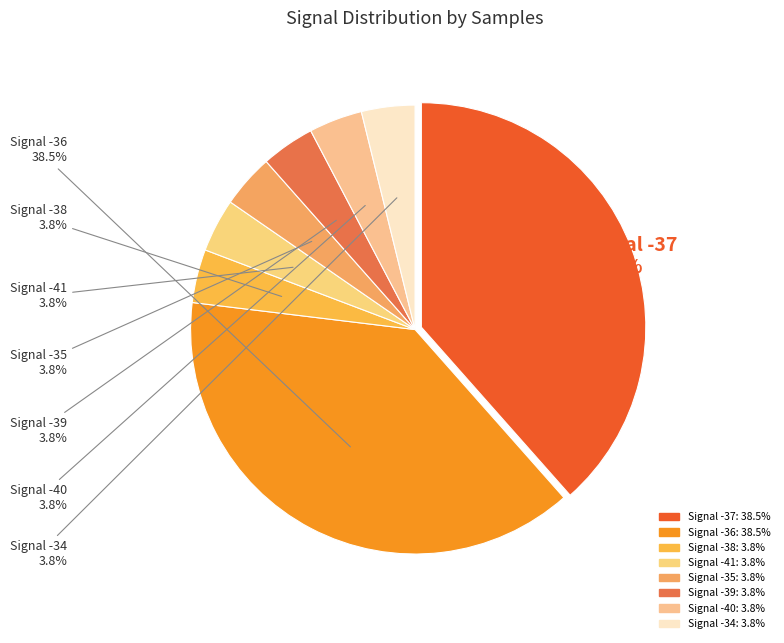

How many slices are in this pie chart?

8